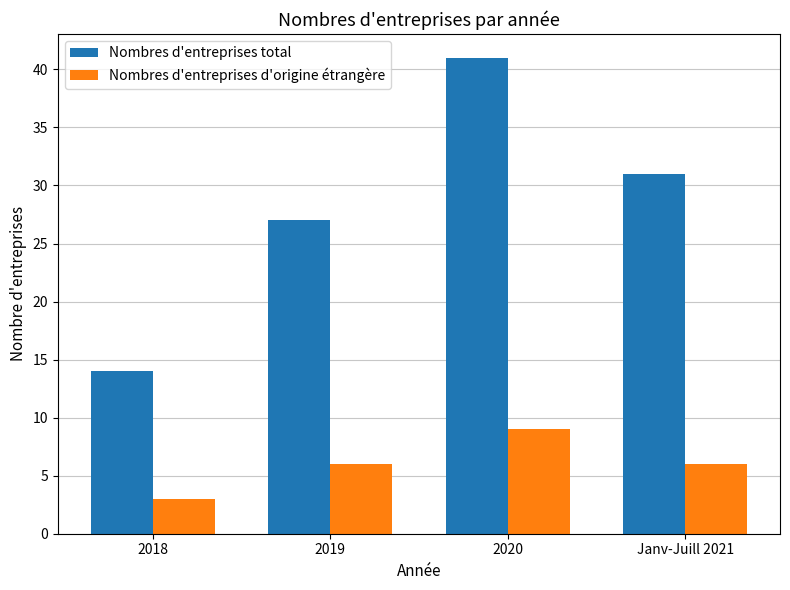

How many Nombres d'entreprises total values are between 27 and 41?

3